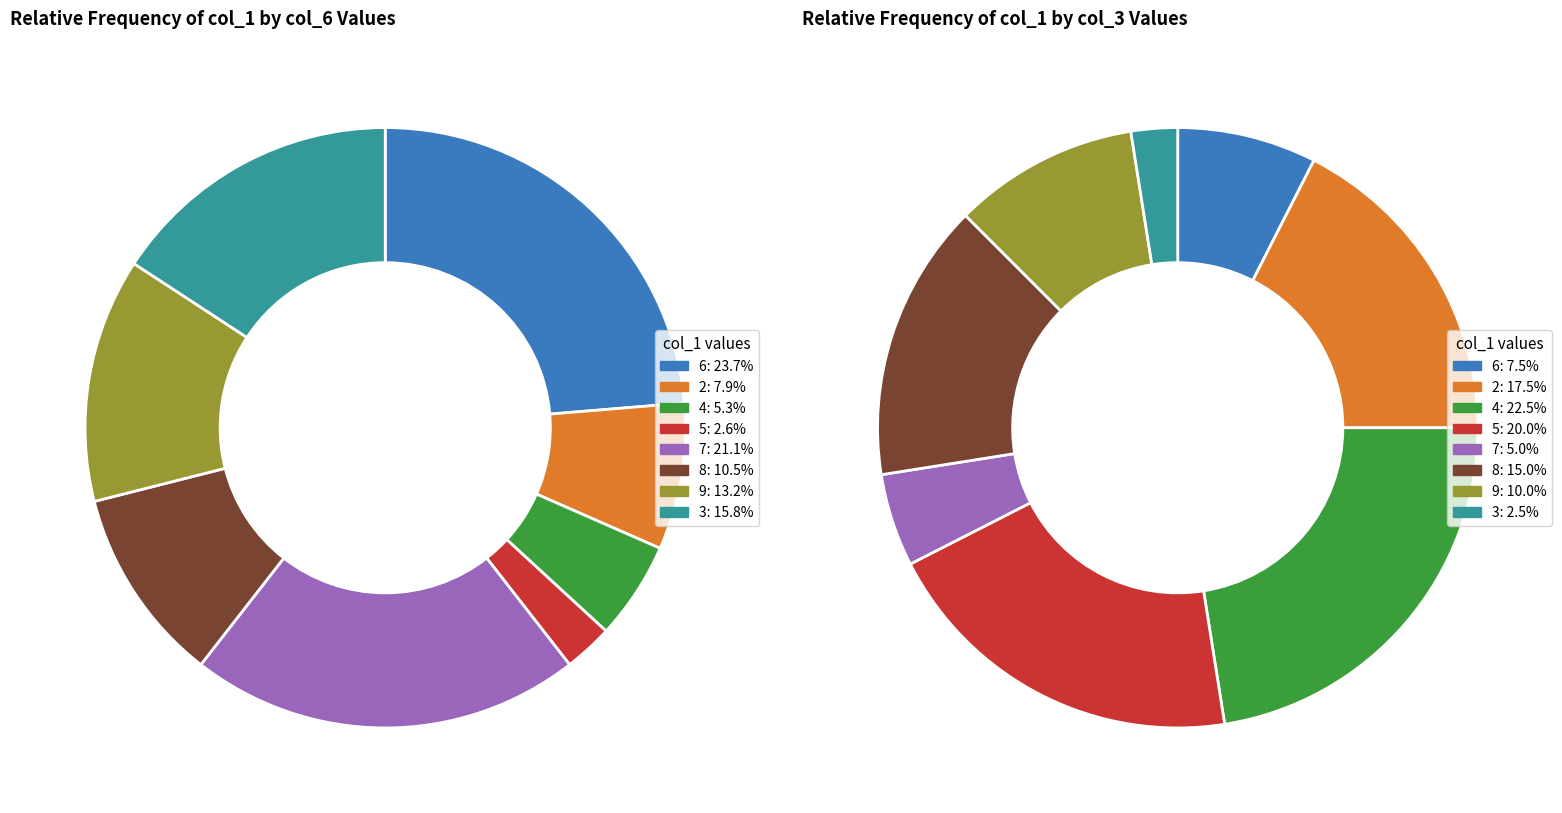

Is there a majority slice in this chart?

No